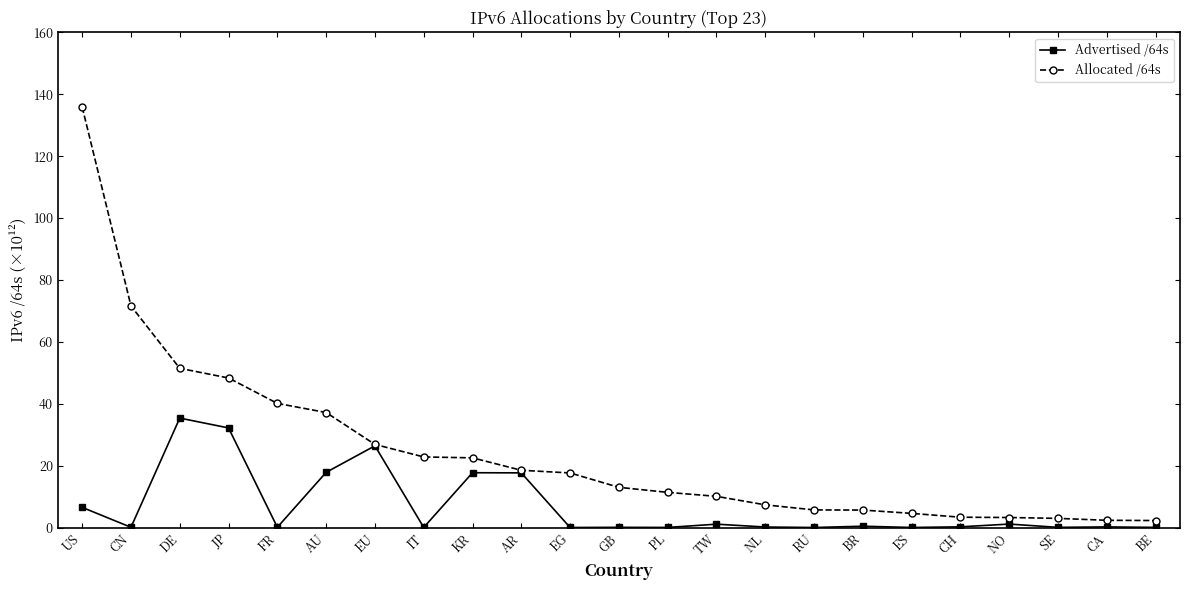

Does the chart have visible grid lines?

No